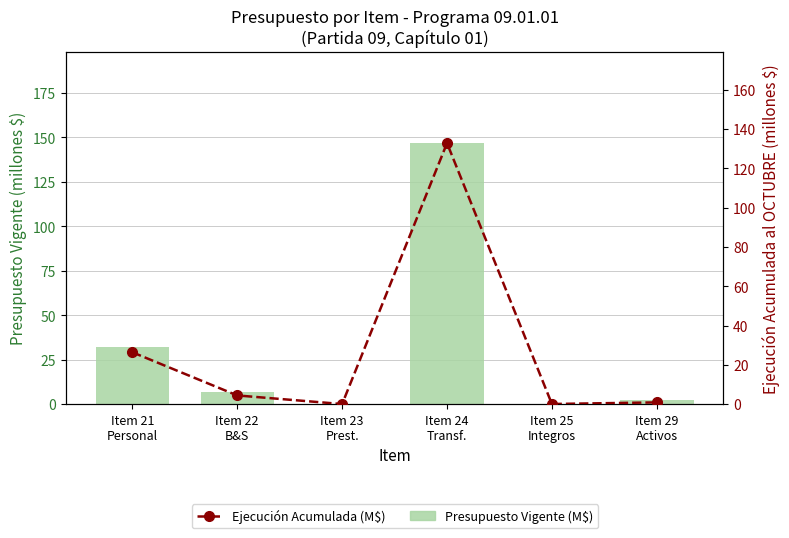

What is the label of the 4th bar from the right?

Item 23
Prest.